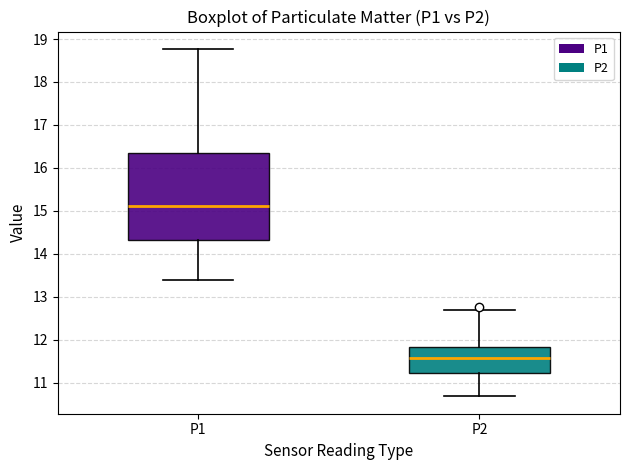

Reading left to right, transcribe this box plot: for each box, give where its median line is, the range the box spans, and where its two whiskers end, as read against the y-axis. The values are not printed on the chart, so give them approximately, as read against the axis.

P1: median 15.1, box 14.3 to 16.3, whiskers 13.4 to 18.8
P2: median 11.6, box 11.2 to 11.8, whiskers 10.7 to 12.7